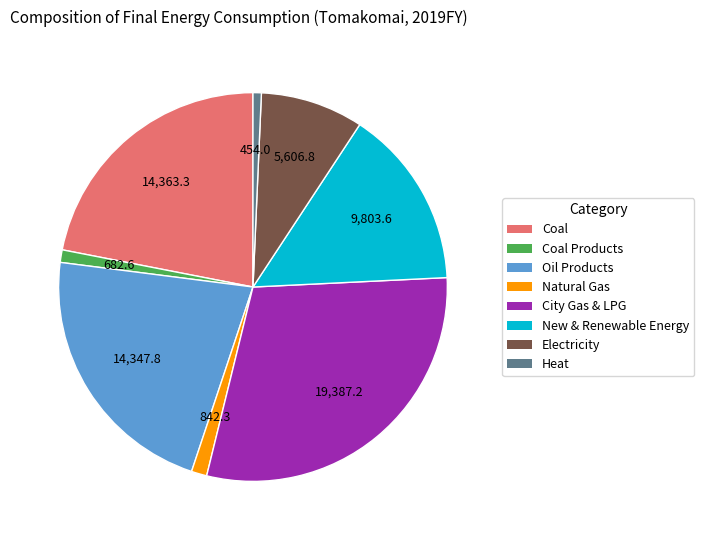

Is there any slice that represents more than half of the pie?

No